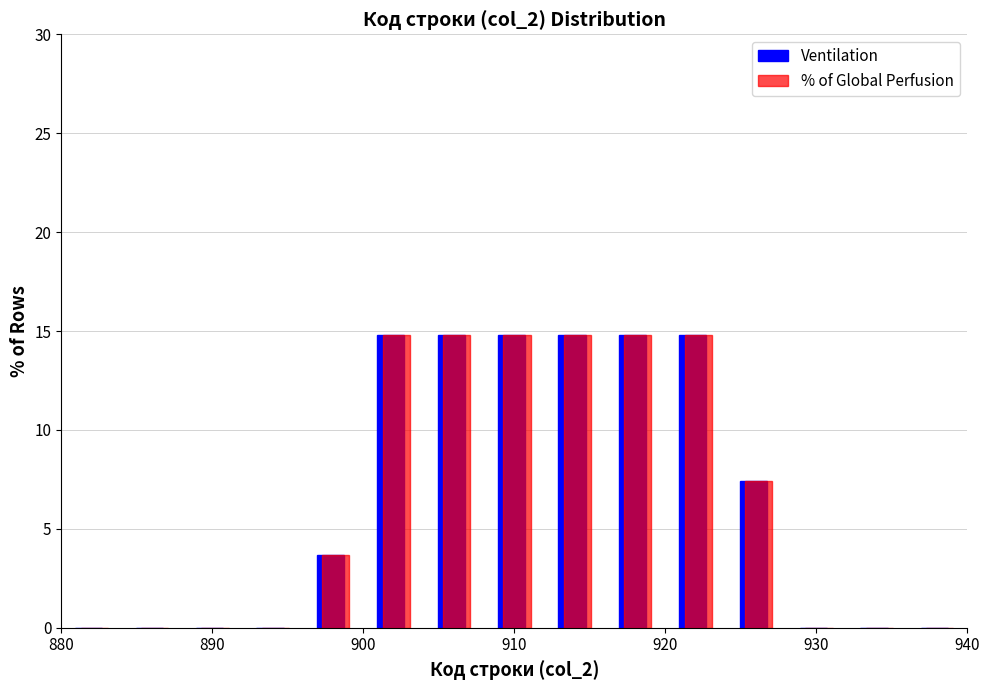

What is the height of the Ventilation bar covering 900 to 904 on the x-axis? The values are not printed on the chart, so give them approximately, as read against the axis.

15.0